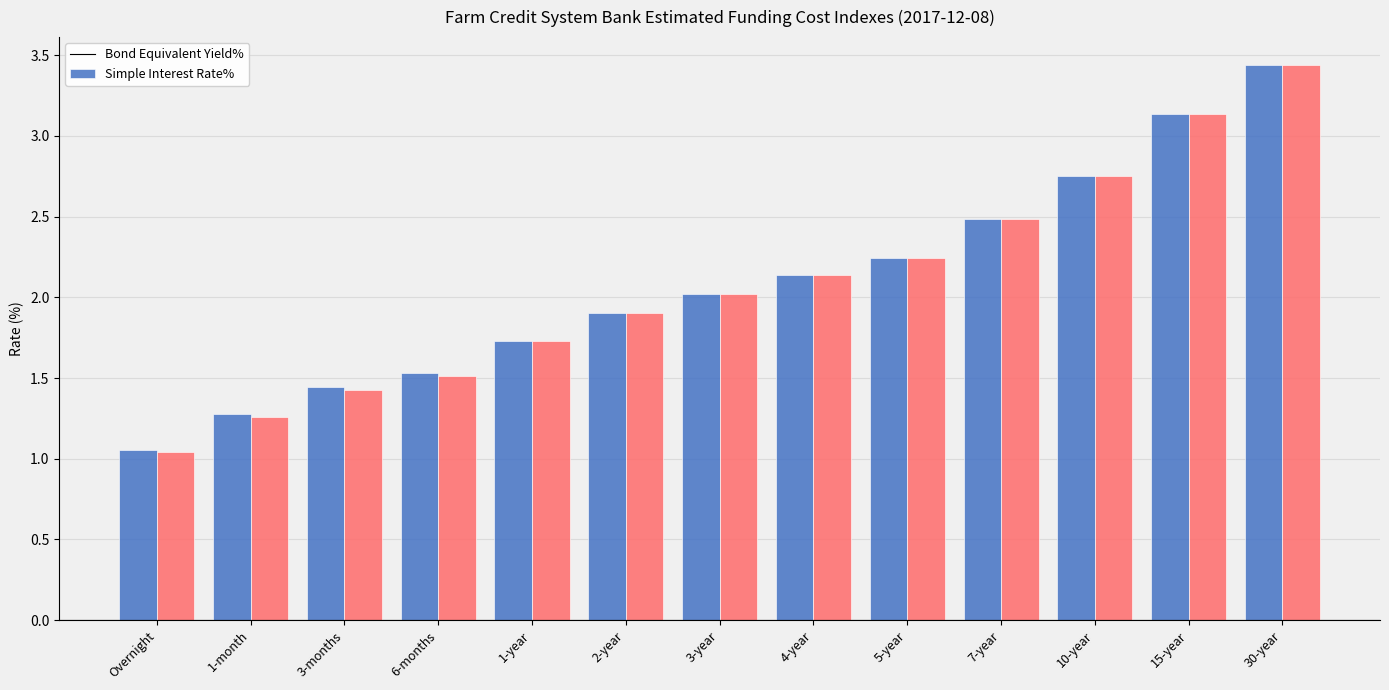

At which category does the chart reach its peak across all series?

30-year